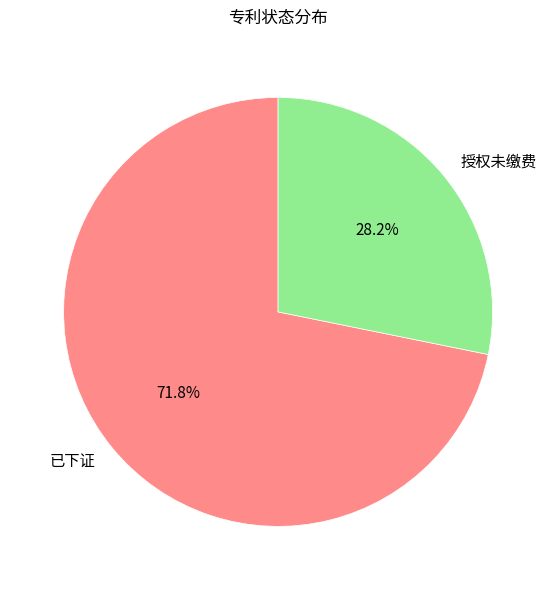

Does 授权未缴费 represent more than half of the total?

No